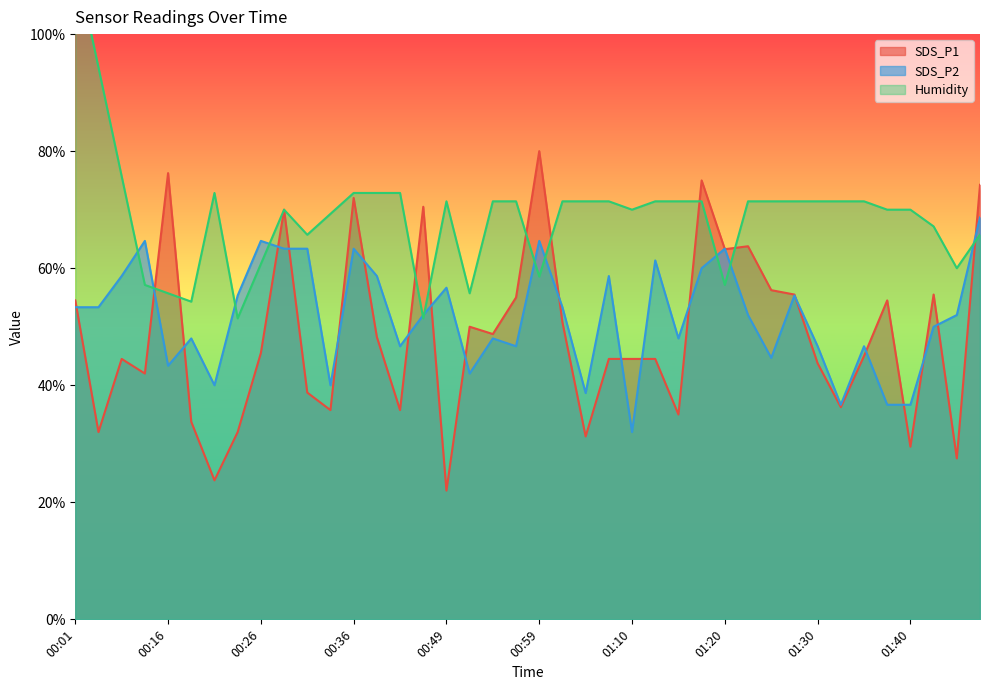

Count the number of categories in the chart.

40